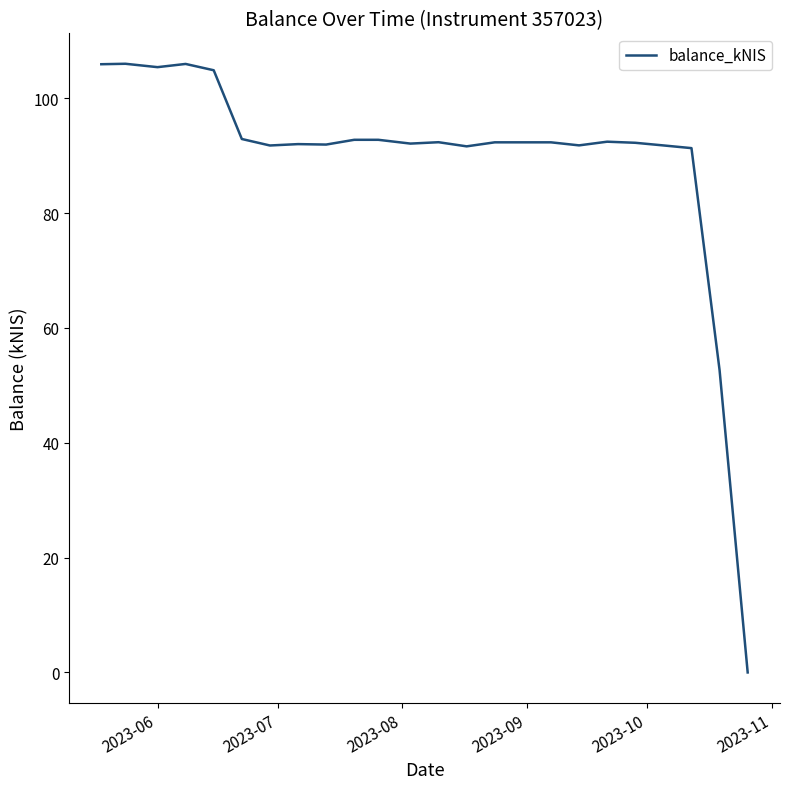

What is the maximum value shown in the chart?

106.0